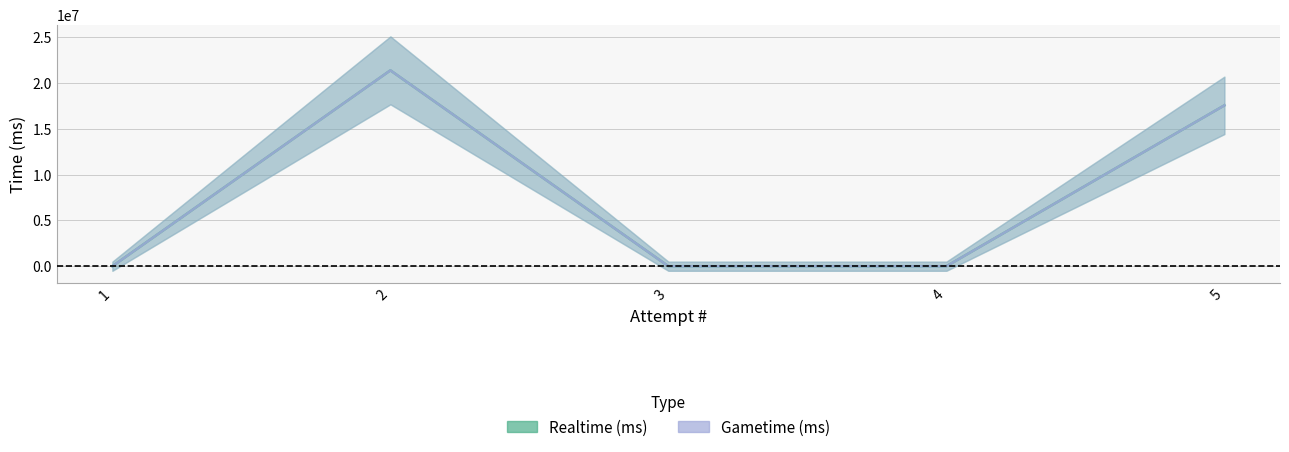

Which series has the largest range (max minus min)?

Realtime (ms)